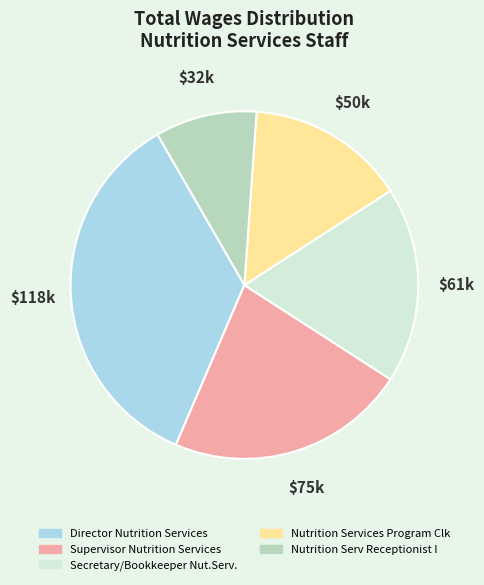

Which slice is the smallest?

Nutrition Serv Receptionist I